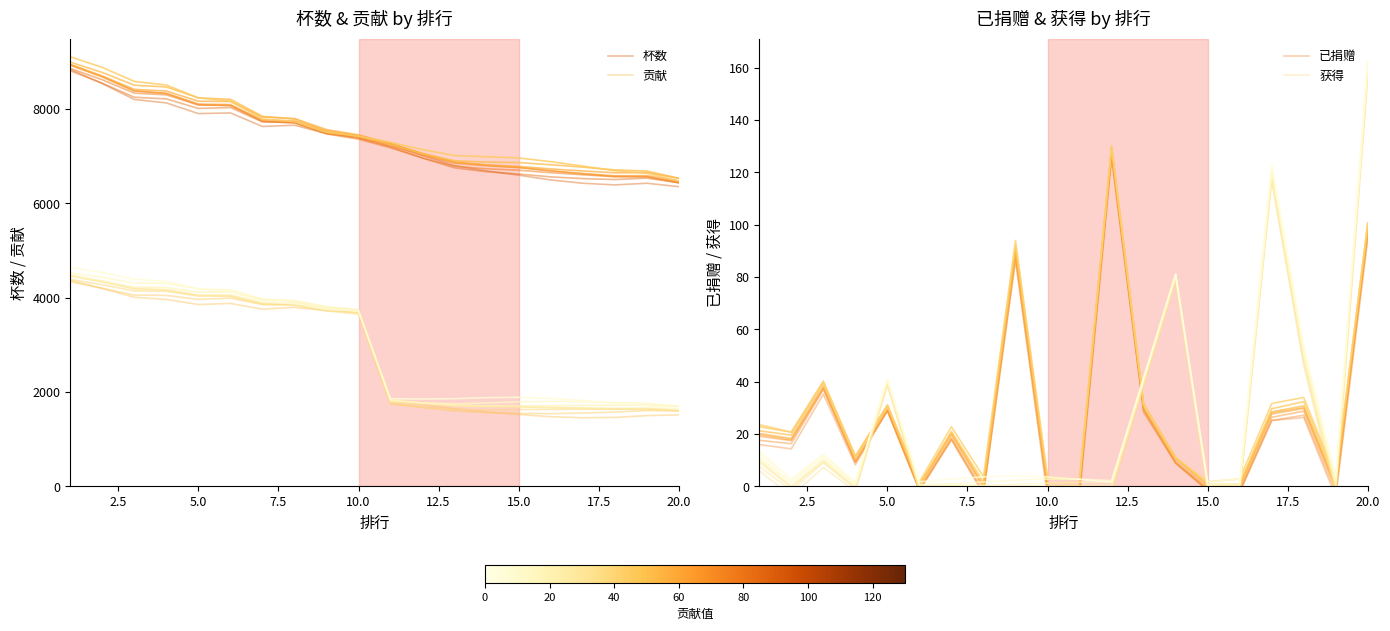

What is the maximum value for 杯数?

8838.0